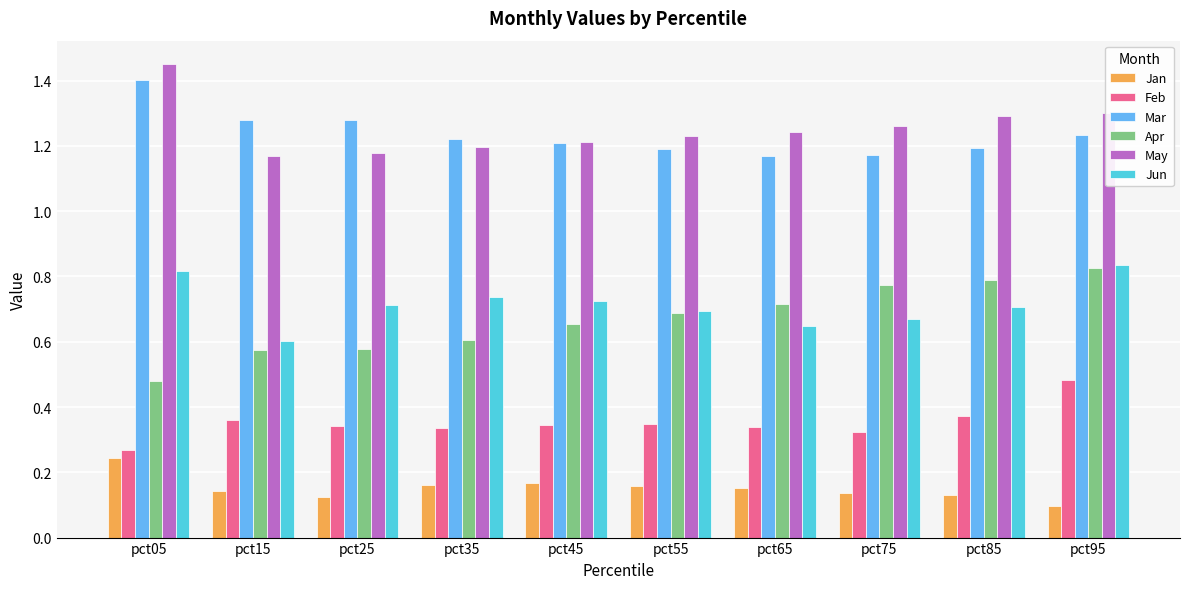

How many Jun values are between 0 and 1?

10